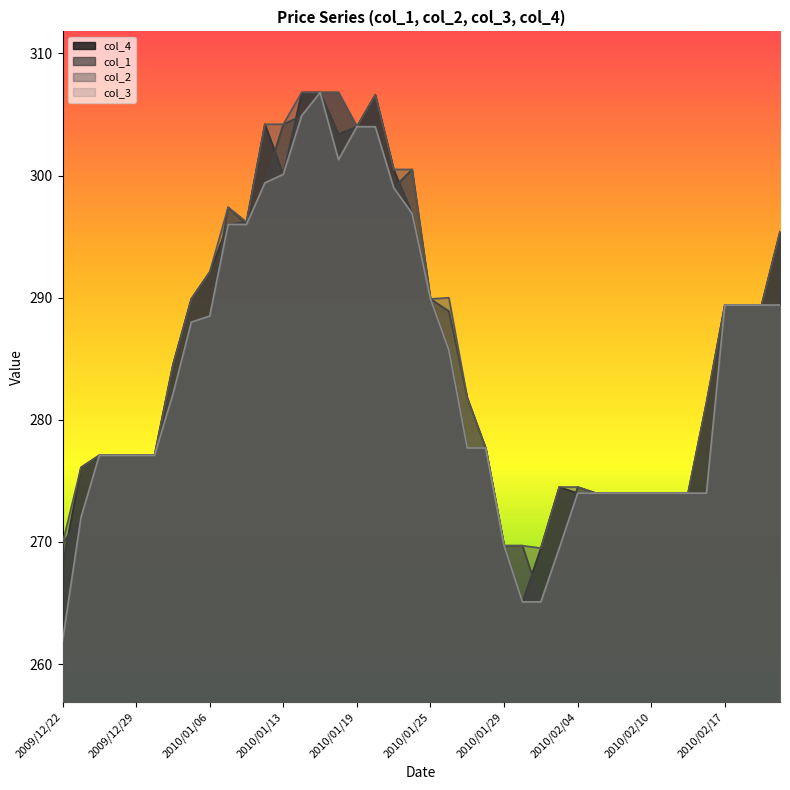

True or false: col_1 and col_3 cross at least once.

False